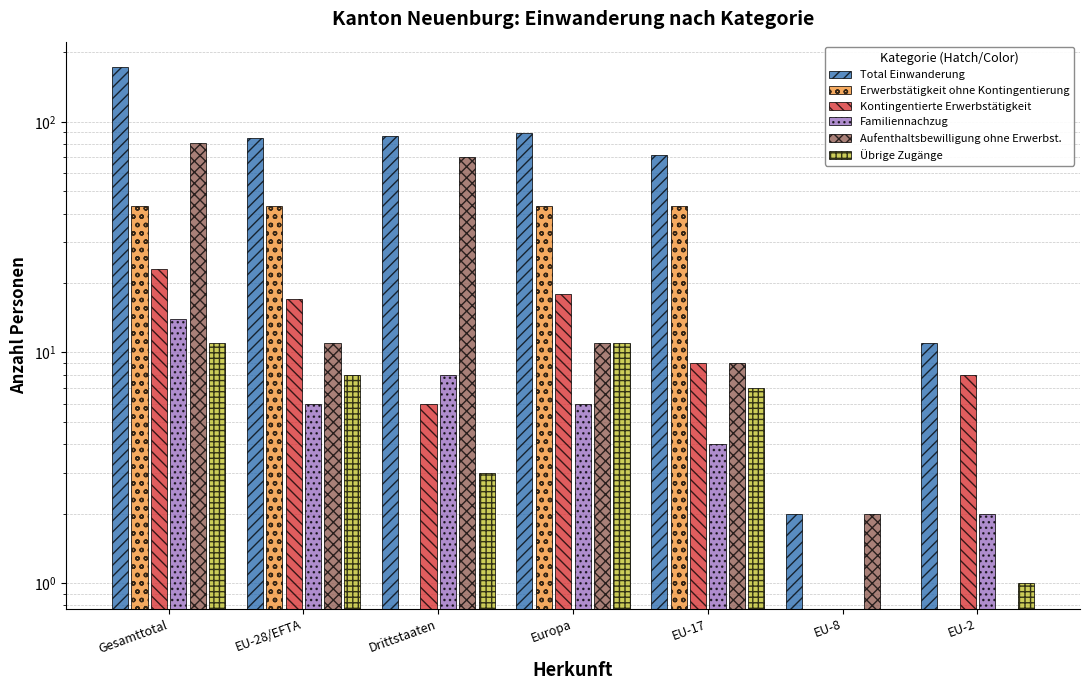

Reading left to right, list all the values displayed in this chart.

Total Einwanderung: Gesamttotal=172	EU-28/EFTA=85	Drittstaaten=87	Europa=89	EU-17=72	EU-8=2	EU-2=11
Erwerbstätigkeit ohne Kontingentierung: Gesamttotal=43	EU-28/EFTA=43	Drittstaaten=0	Europa=43	EU-17=43	EU-8=0	EU-2=0
Kontingentierte Erwerbstätigkeit: Gesamttotal=23	EU-28/EFTA=17	Drittstaaten=6	Europa=18	EU-17=9	EU-8=0	EU-2=8
Familiennachzug: Gesamttotal=14	EU-28/EFTA=6	Drittstaaten=8	Europa=6	EU-17=4	EU-8=0	EU-2=2
Aufenthaltsbewilligung ohne Erwerbst.: Gesamttotal=81	EU-28/EFTA=11	Drittstaaten=70	Europa=11	EU-17=9	EU-8=2	EU-2=0
Übrige Zugänge: Gesamttotal=11	EU-28/EFTA=8	Drittstaaten=3	Europa=11	EU-17=7	EU-8=0	EU-2=1